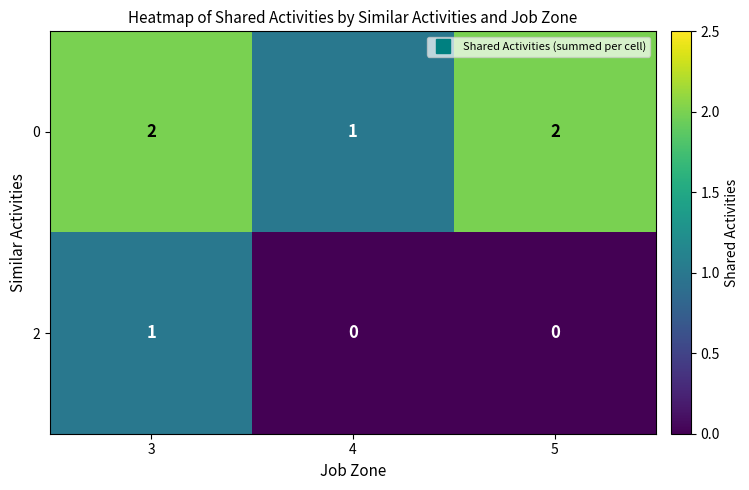

At how many categories does at least one series exceed 0?

3